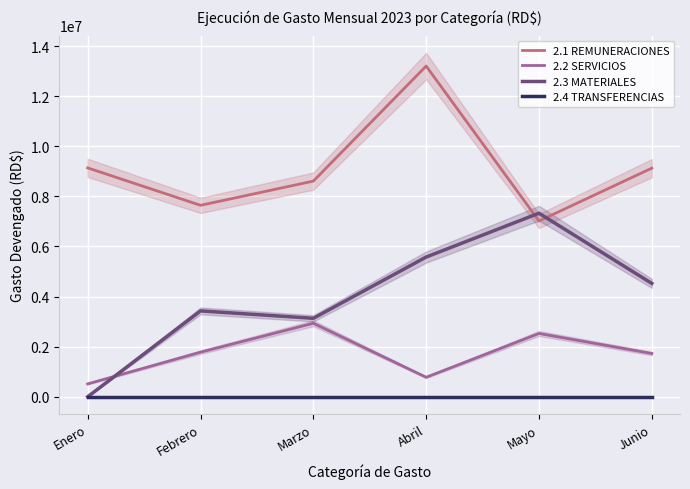

At how many categories does at least one series exceed 10474684?

1